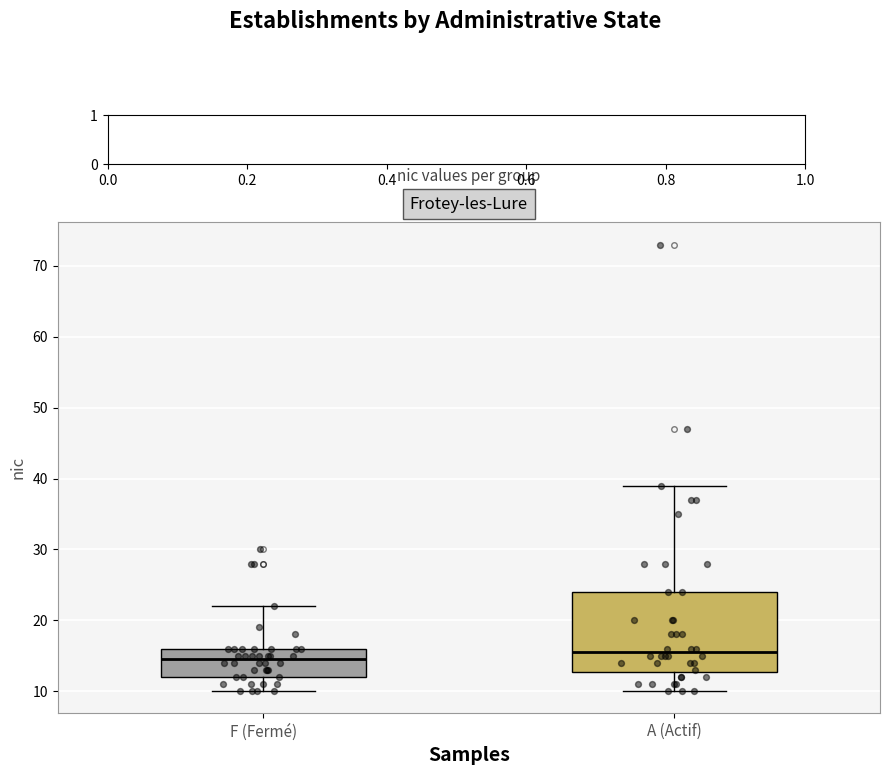

Reading left to right, transcribe this box plot: for each box, give where its median line is, the range the box spans, and where its two whiskers end, as read against the y-axis. The values are not printed on the chart, so give them approximately, as read against the axis.

F (Fermé): median 15, box 12 to 16, whiskers 10 to 22
A (Actif): median 16, box 13 to 24, whiskers 10 to 39